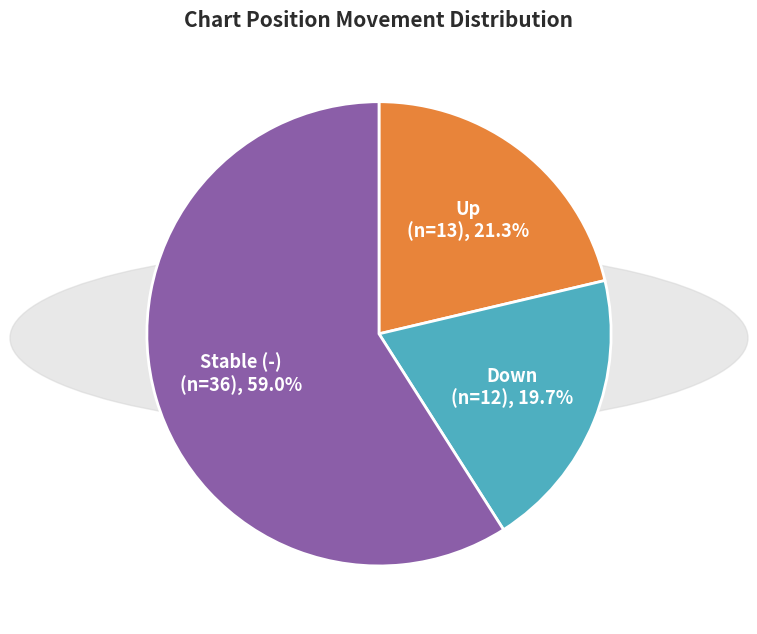

Is there any slice that represents more than half of the pie?

Yes